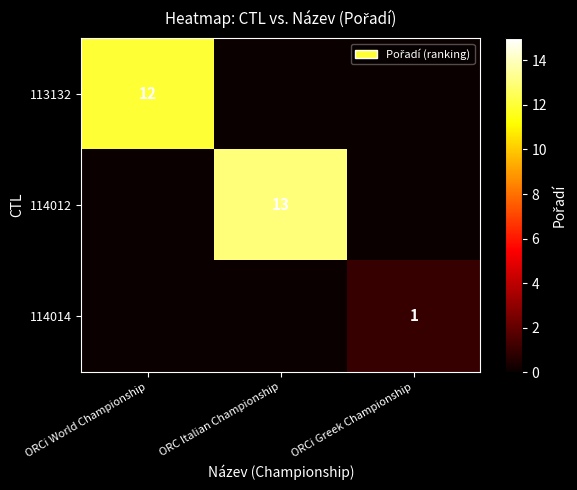

Is it true that 113132 equals 12 at ORCi World Championship?

True